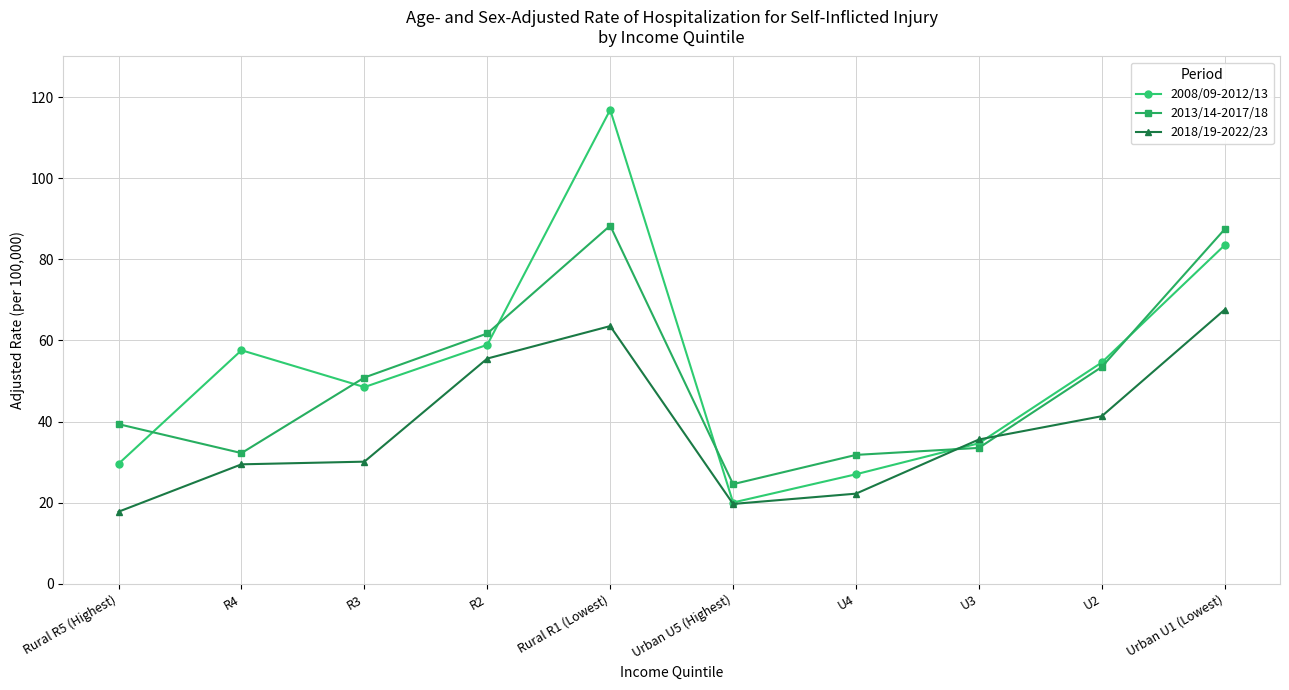

Which series ends up on top after the final intersection of 2013/14-2017/18 and 2018/19-2022/23?

2013/14-2017/18